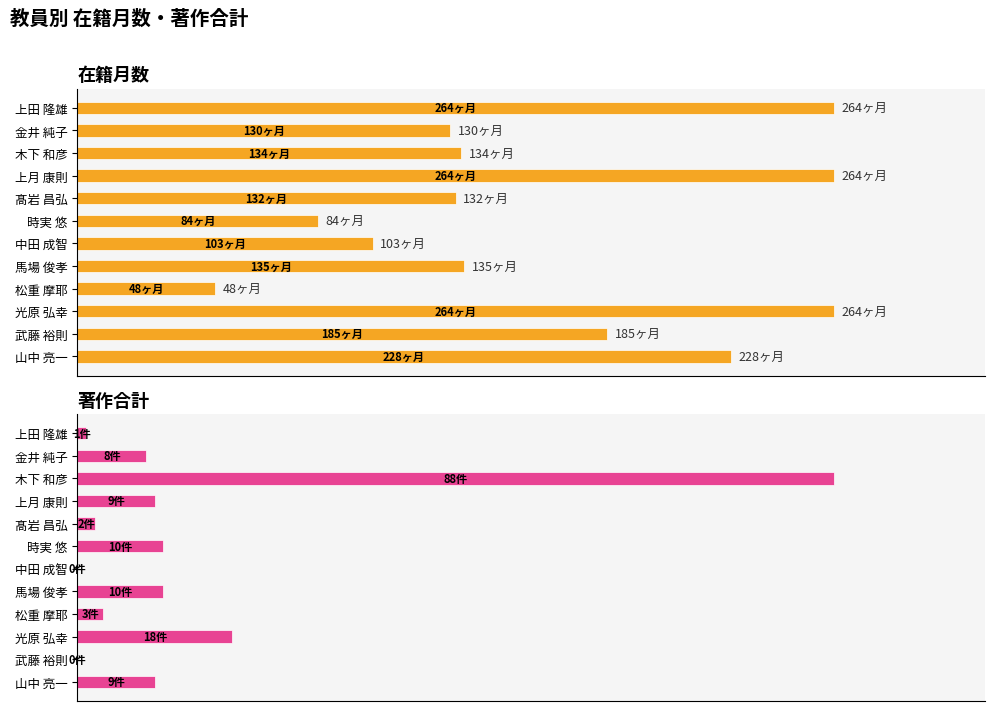

The 著作合計 series shows 3.7 at 髙岩 昌弘. True or false?

False